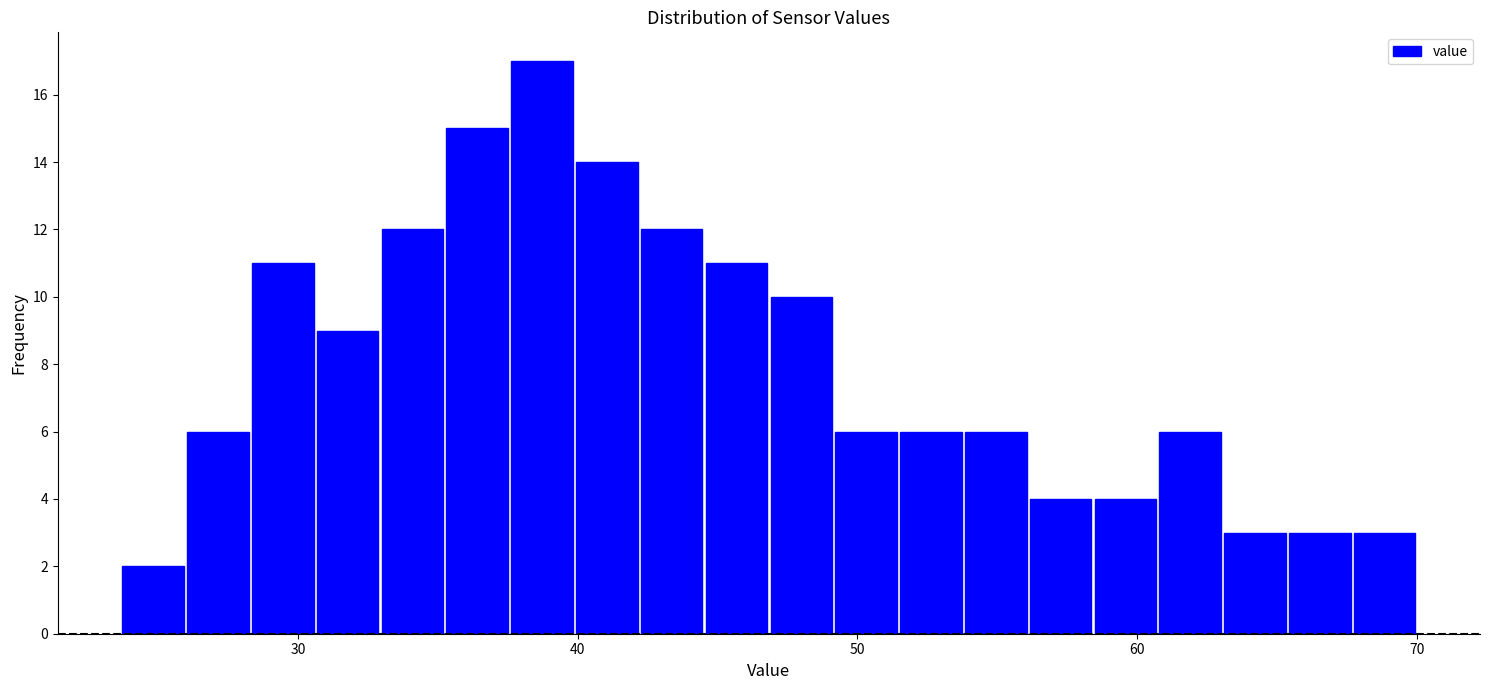

Around what value on the x-axis is the tallest bar? Give the approximate position of its centre, as read against the axis.

39